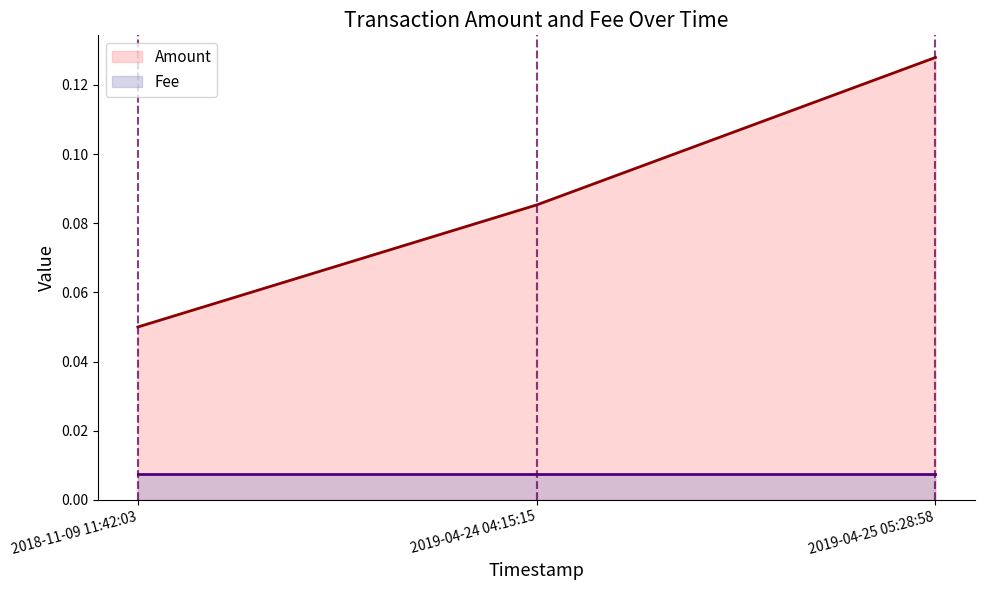

Does the chart display data point markers on the line(s)?

No